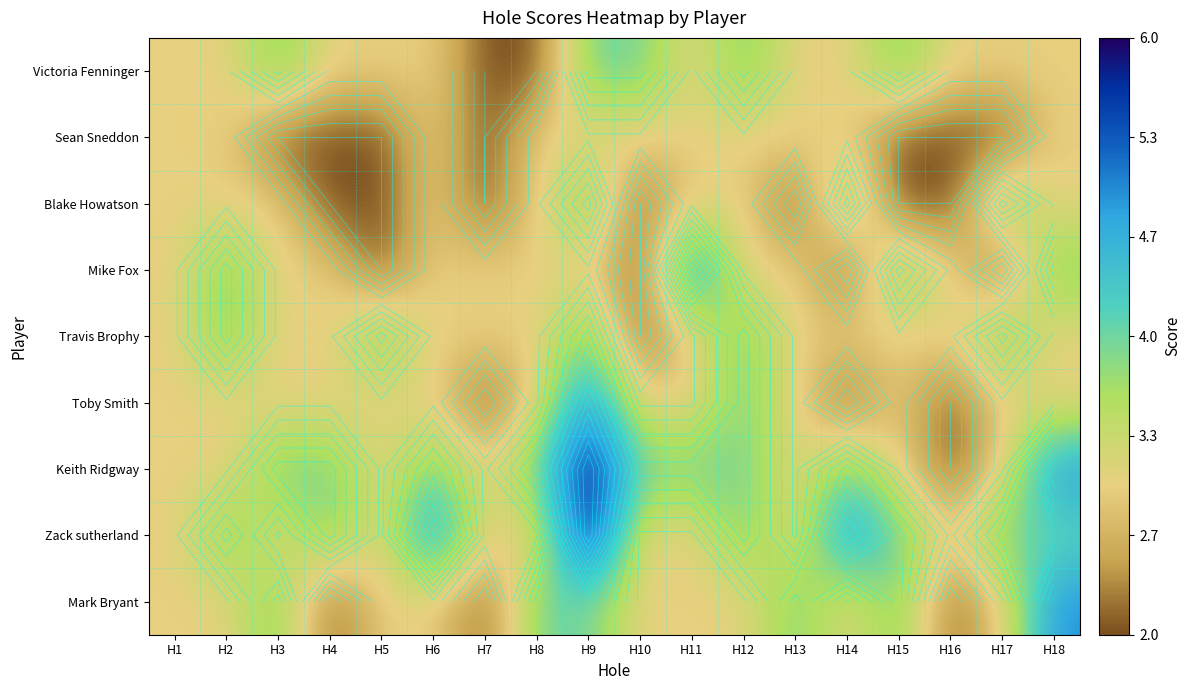

Which category has the lowest value across all series?

H7